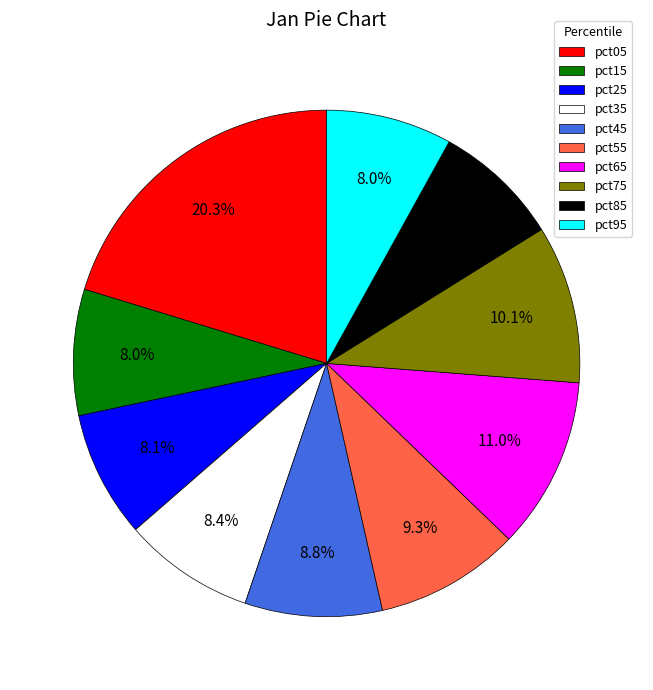

What percentage is NOT represented by pct85?

91.9%